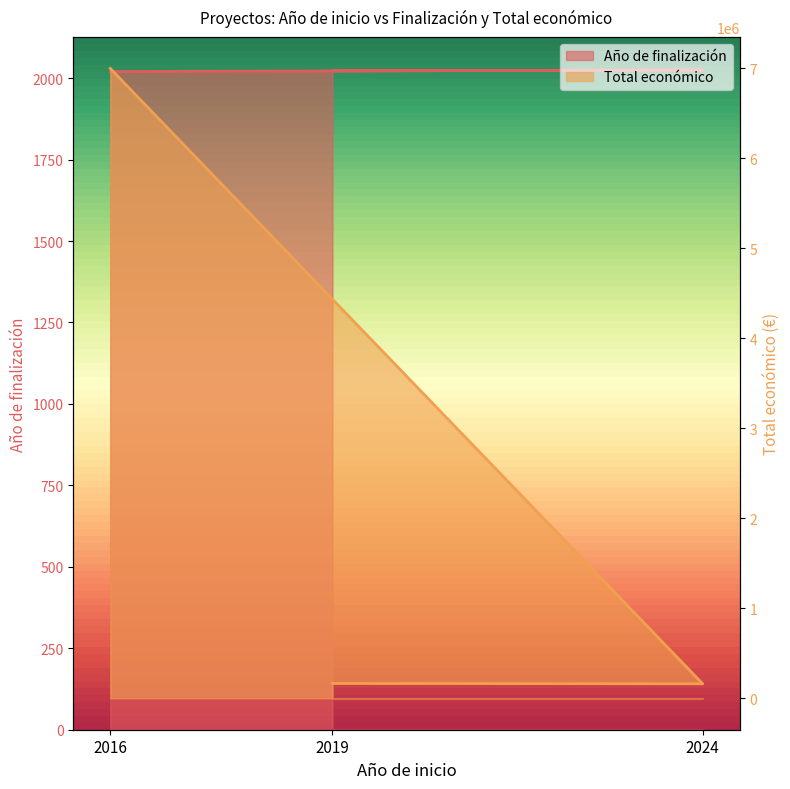

What are all the series names shown in the legend?

Año de finalización, Total económico